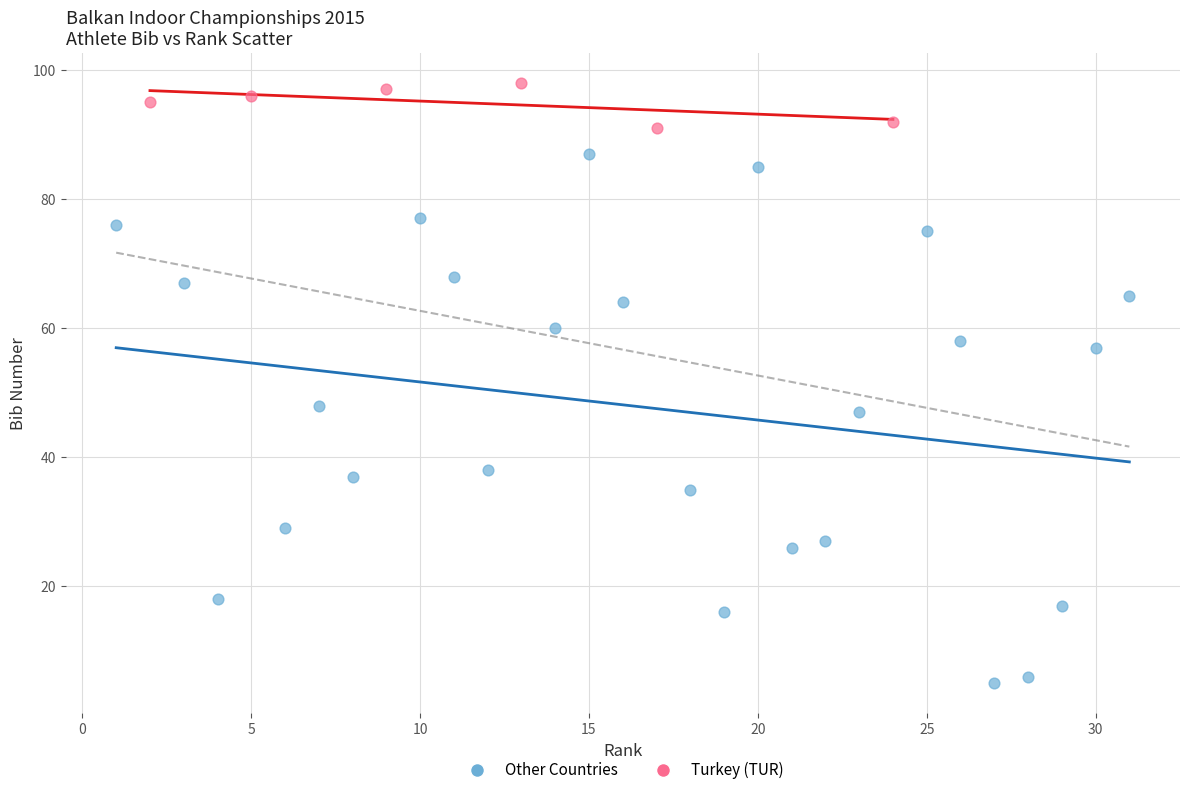

Which series reaches the maximum Y coordinate?

Turkey (TUR)